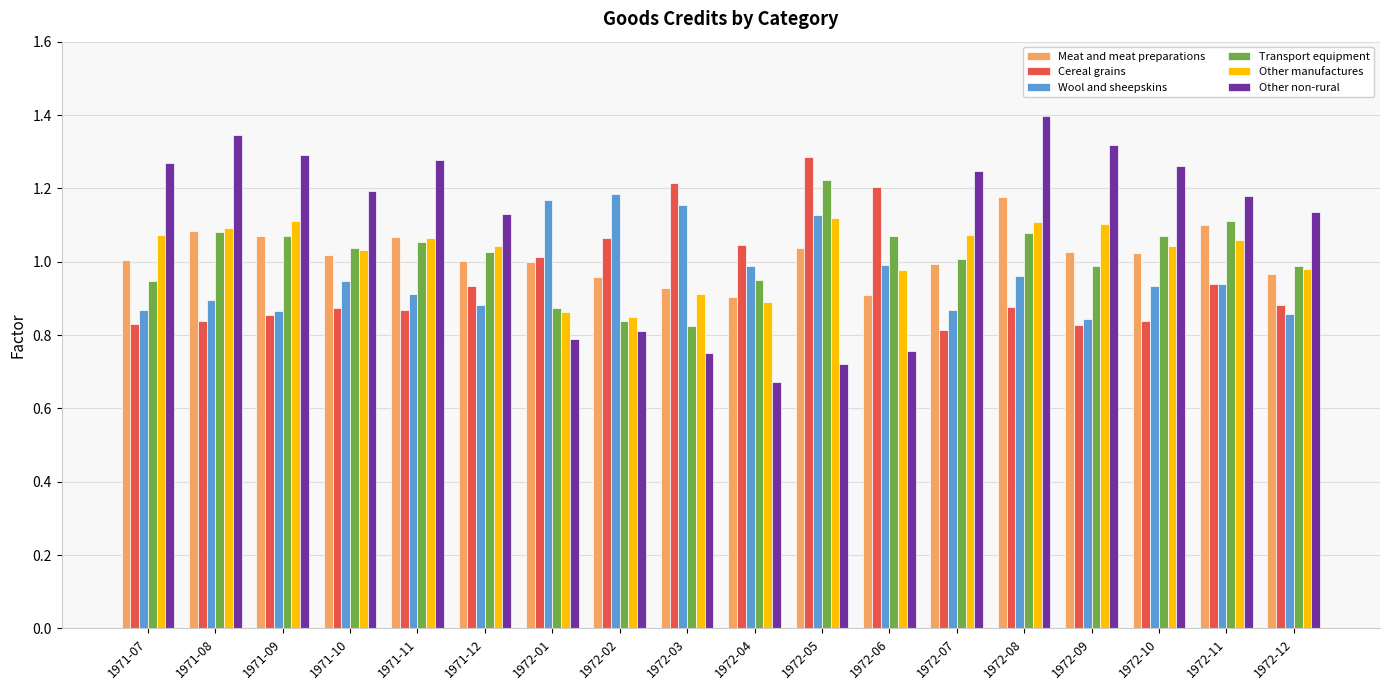

At which label does Wool and sheepskins reach its peak?

1972-02